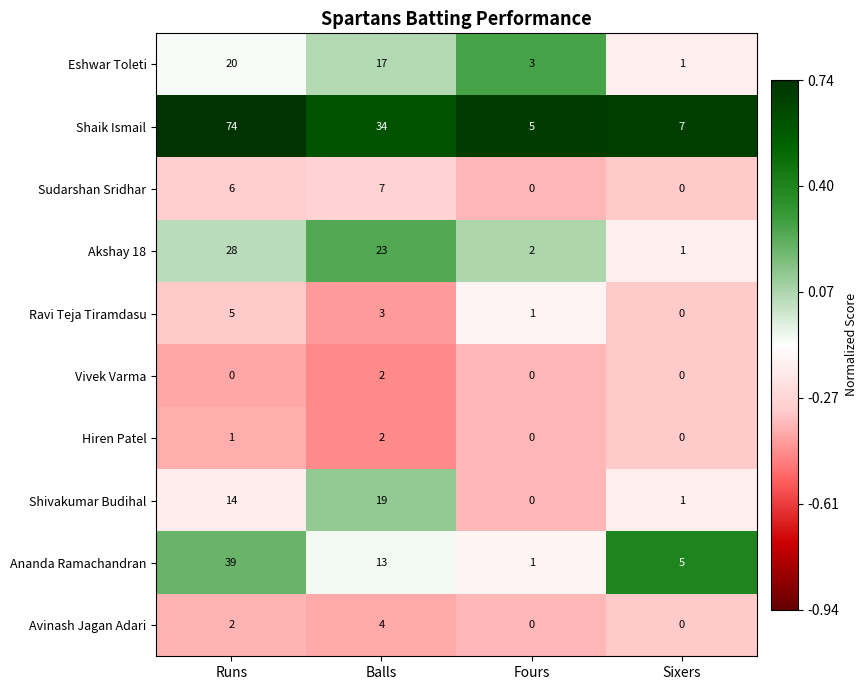

List the labels in order of Shivakumar Budihal value, smallest first.

Fours, Sixers, Runs, Balls